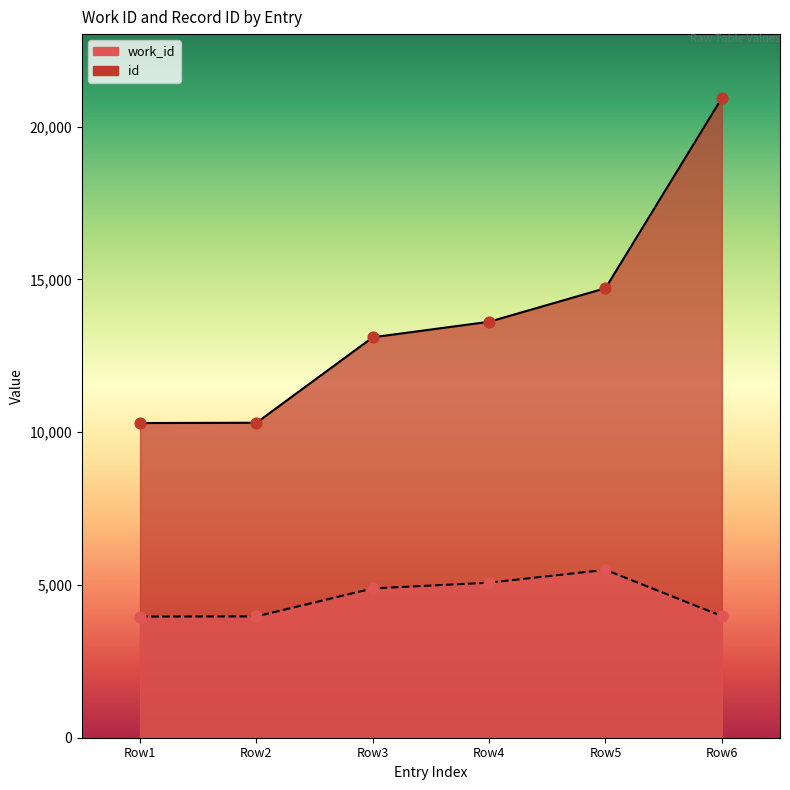

Which series reaches the maximum Y coordinate?

id